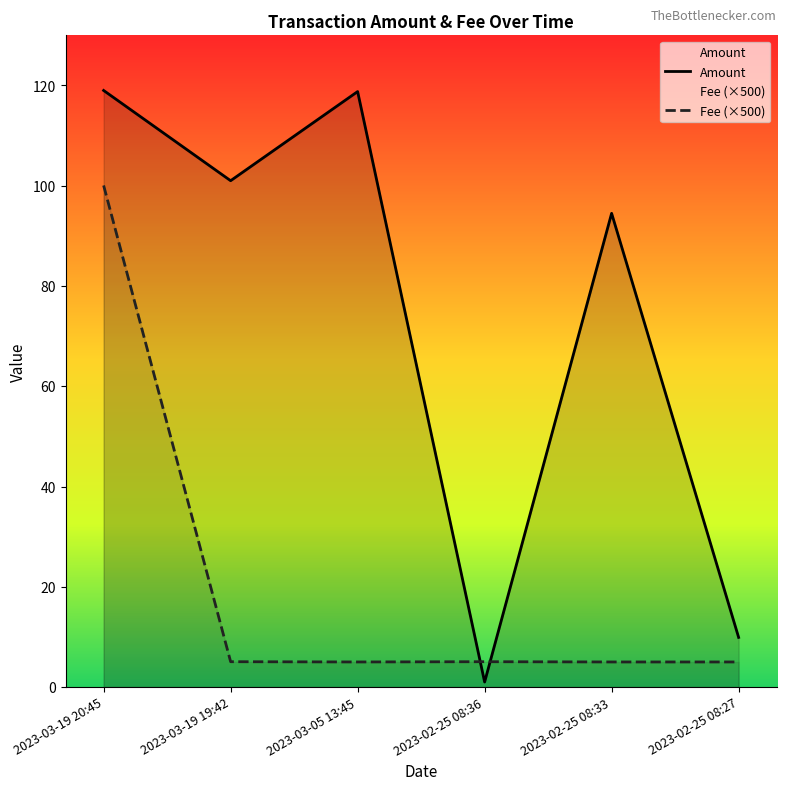

Is the value of Amount at 2023-03-19 19:42 greater than the value of Fee at 2023-02-25 08:33?

Yes